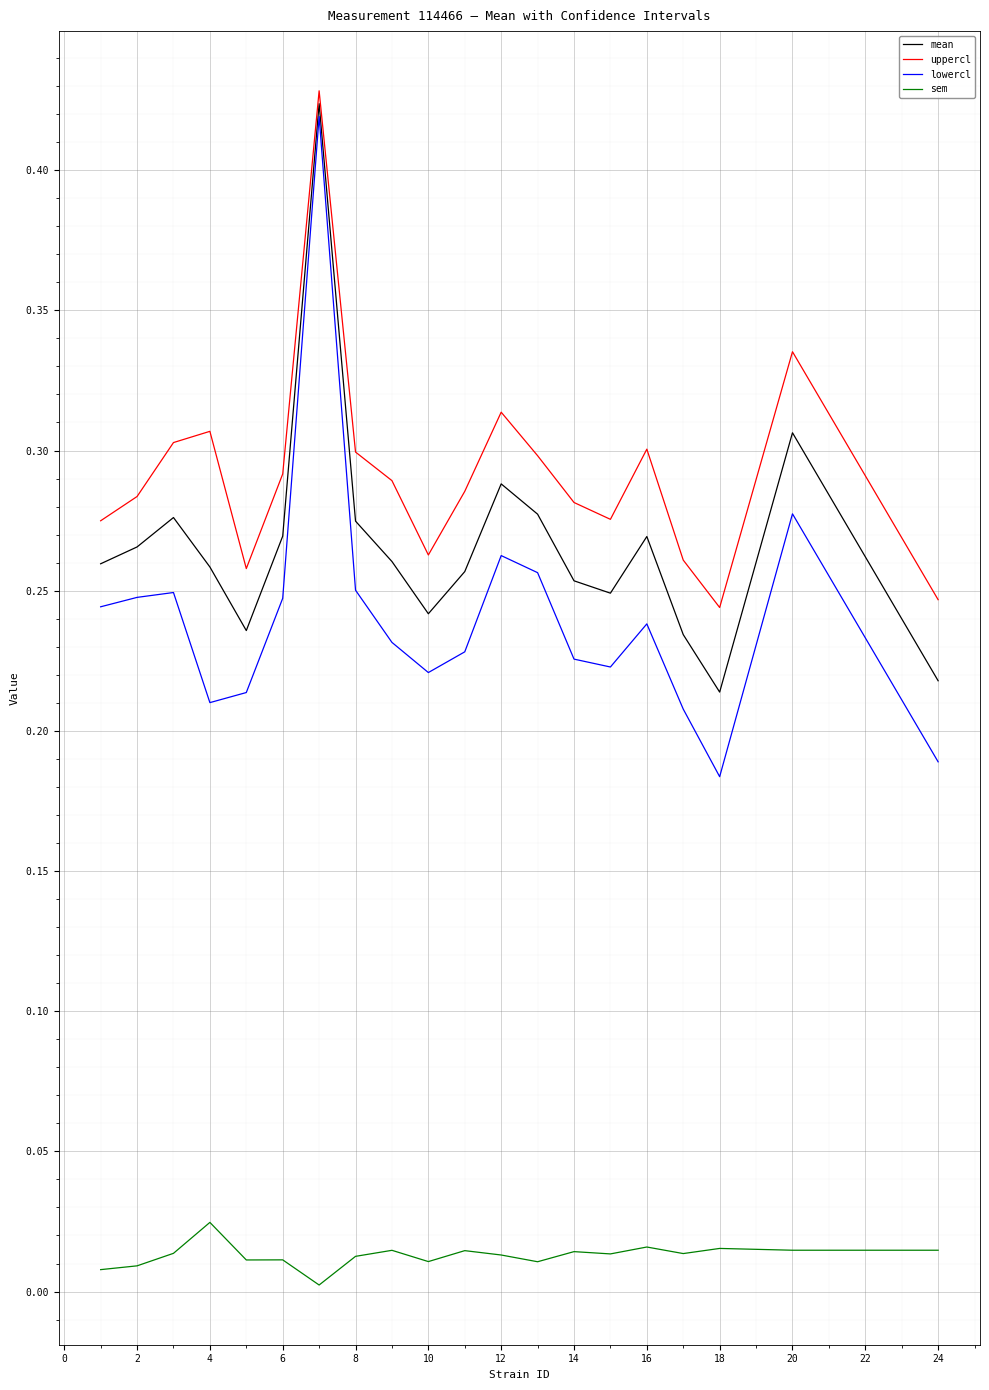

Which series has the widest spread of values?

lowercl